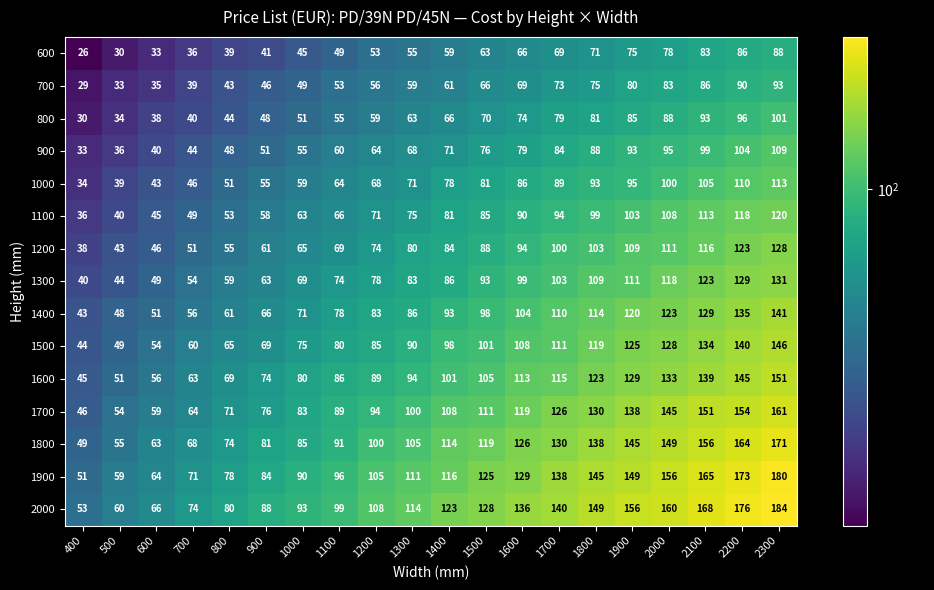

At 1300, list the series in order from largest to smallest.

2000, 1900, 1800, 1700, 1600, 1500, 1400, 1300, 1200, 1100, 1000, 900, 800, 700, 600